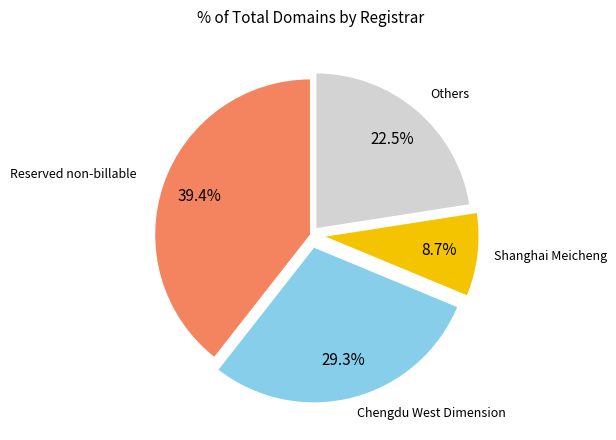

Is there any slice that represents more than half of the pie?

No